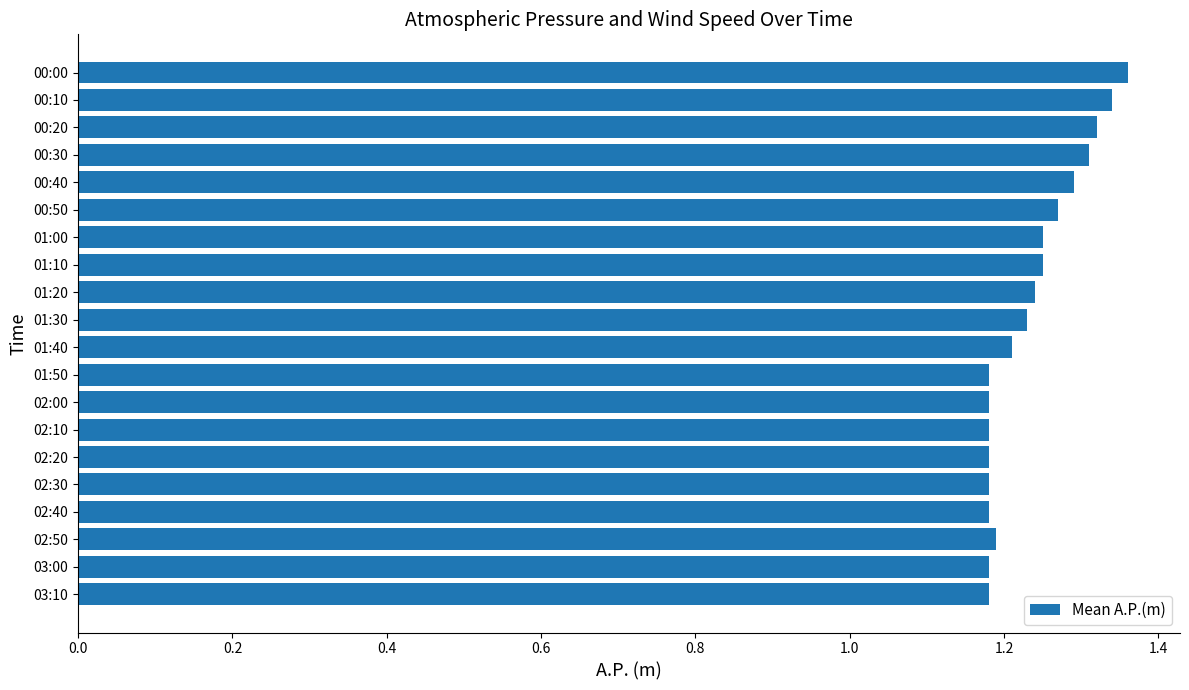

True or false: the data shows 0.8 at 02:30.

False